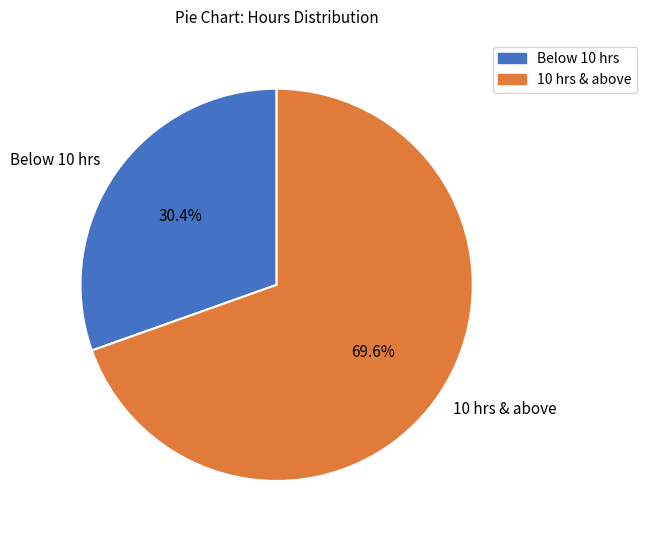

Which slice is the smallest?

Below 10 hrs